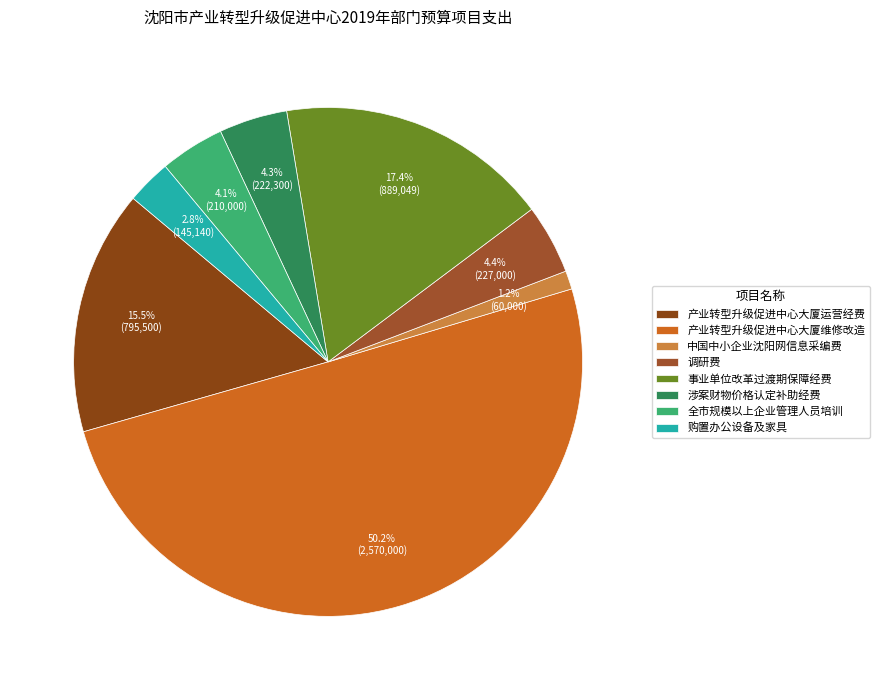

Rank the categories by value from lowest to highest.

中国中小企业沈阳网信息采编费, 购置办公设备及家具, 全市规模以上企业管理人员培训, 涉案财物价格认定补助经费, 调研费, 产业转型升级促进中心大厦运营经费, 事业单位改革过渡期保障经费, 产业转型升级促进中心大厦维修改造